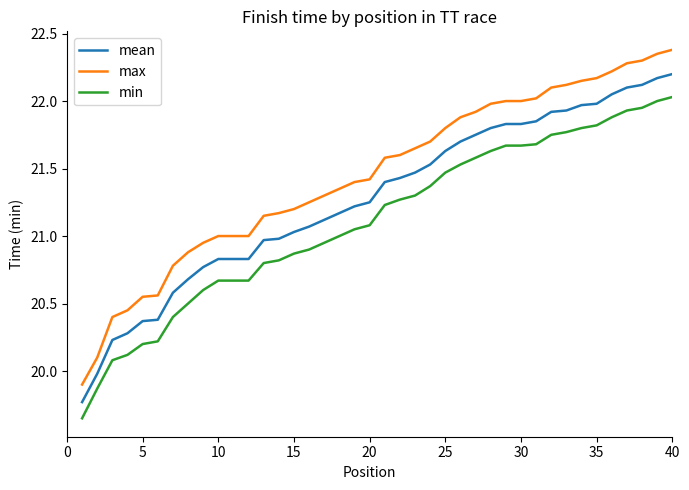

Rank the series by their average value, from lowest to highest.

min, mean, max